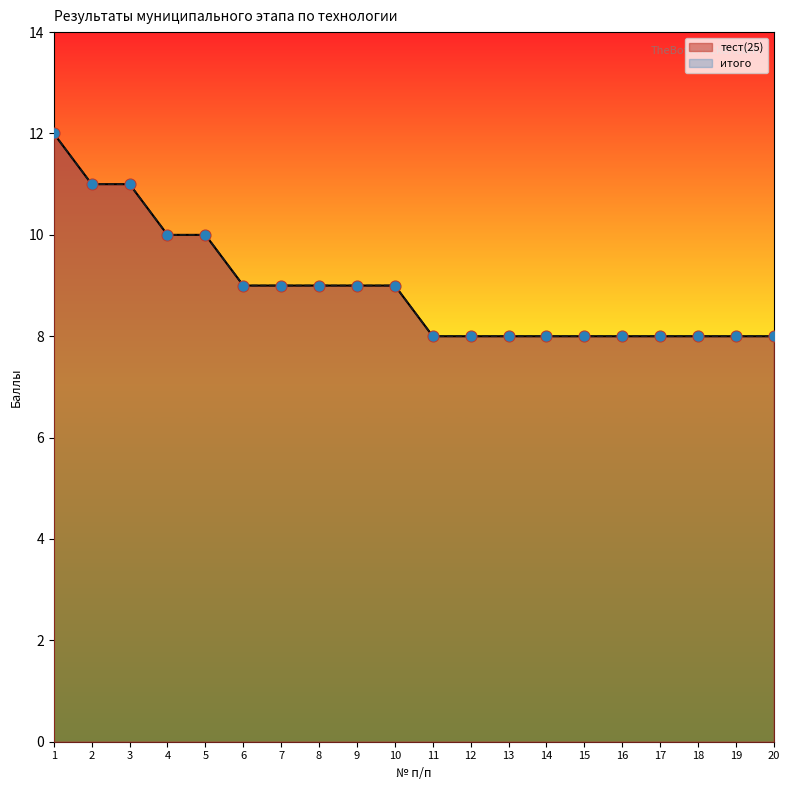

At how many categories does at least one series exceed 10?

3